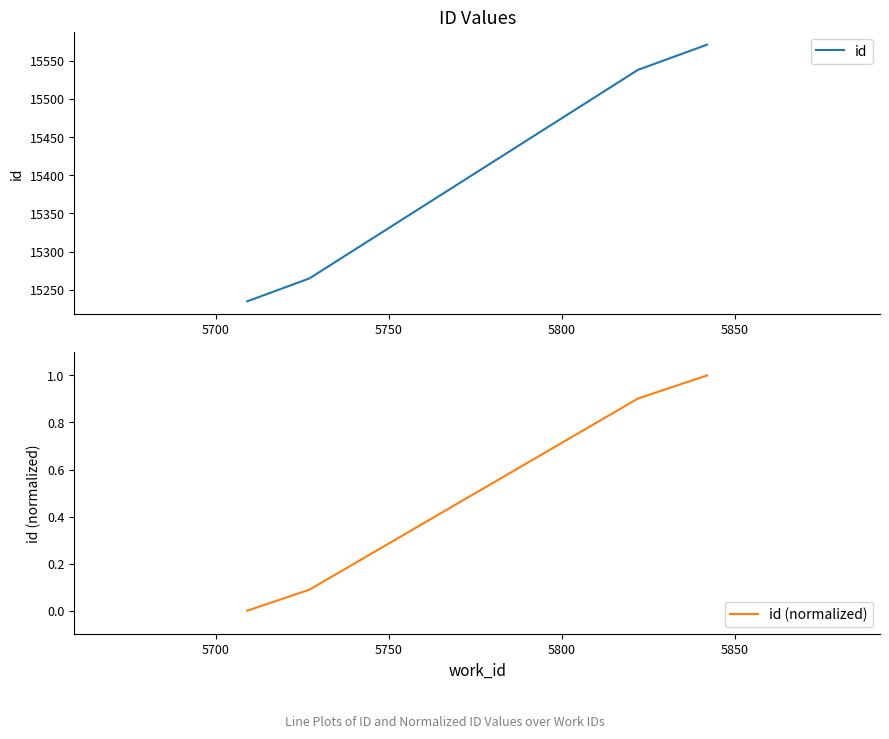

Which series has the largest total across all categories?

id